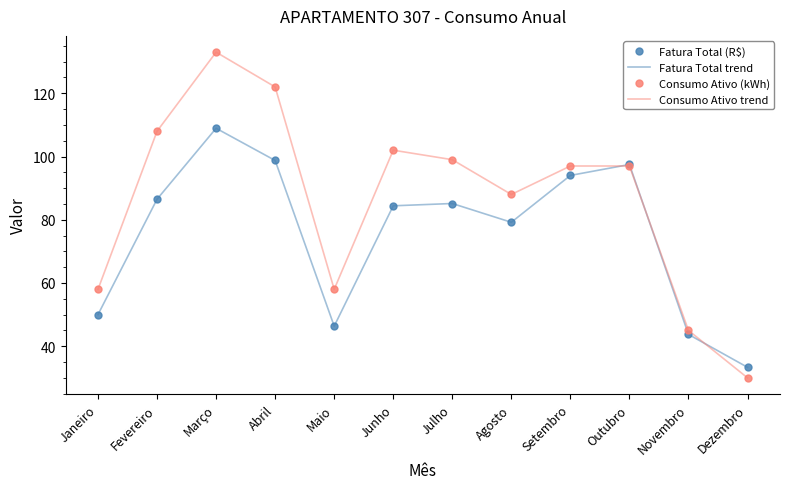

True or false: Consumo Ativo (kWh) has a value of 58.0 at Janeiro.

True